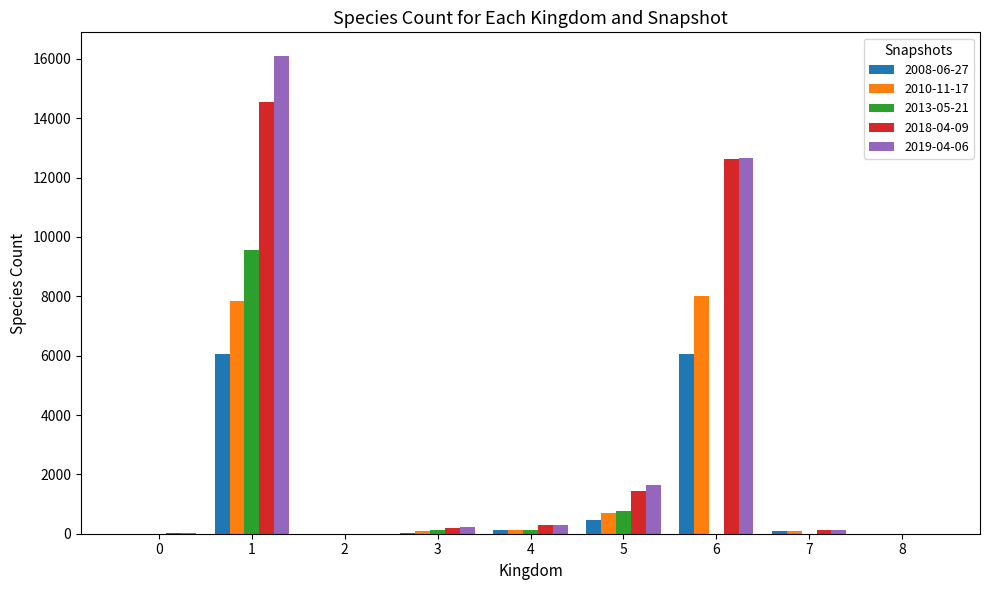

Is the value of 2008-06-27 at 2 greater than the value of 2010-11-17 at 6?

No